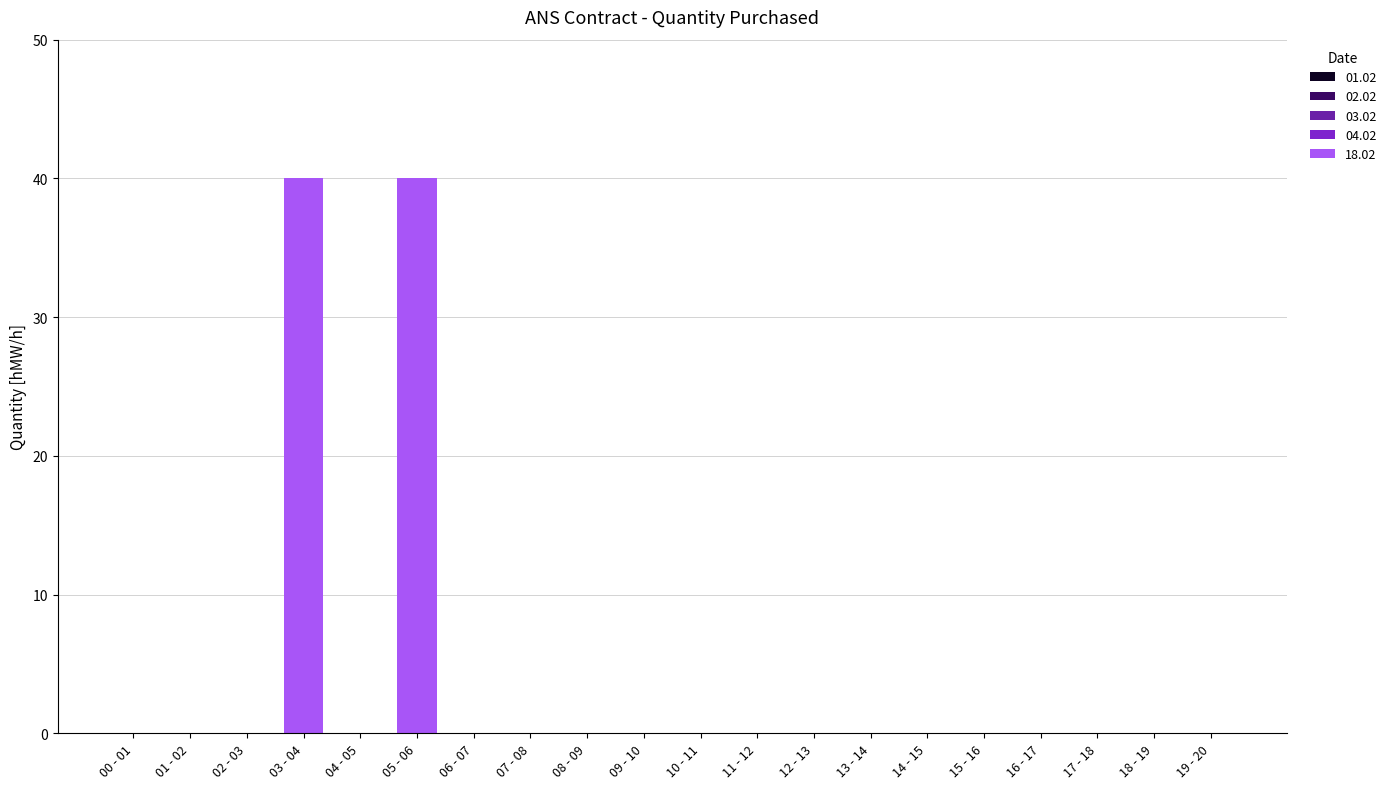

The value at 18 - 19 is 22. True or false?

False